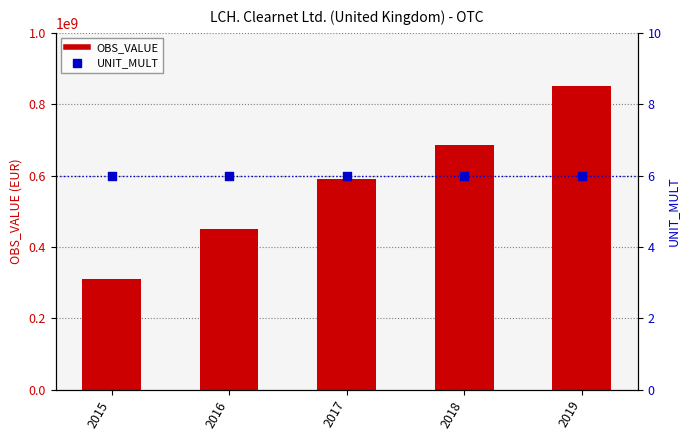

Which series contains the highest Y value?

OBS_VALUE